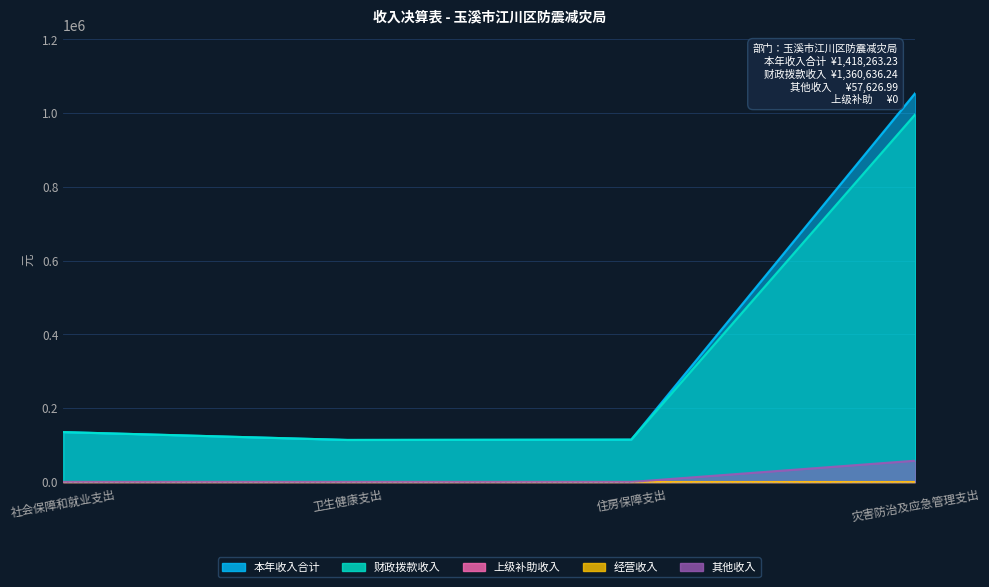

Does the chart display data point markers on the line(s)?

No